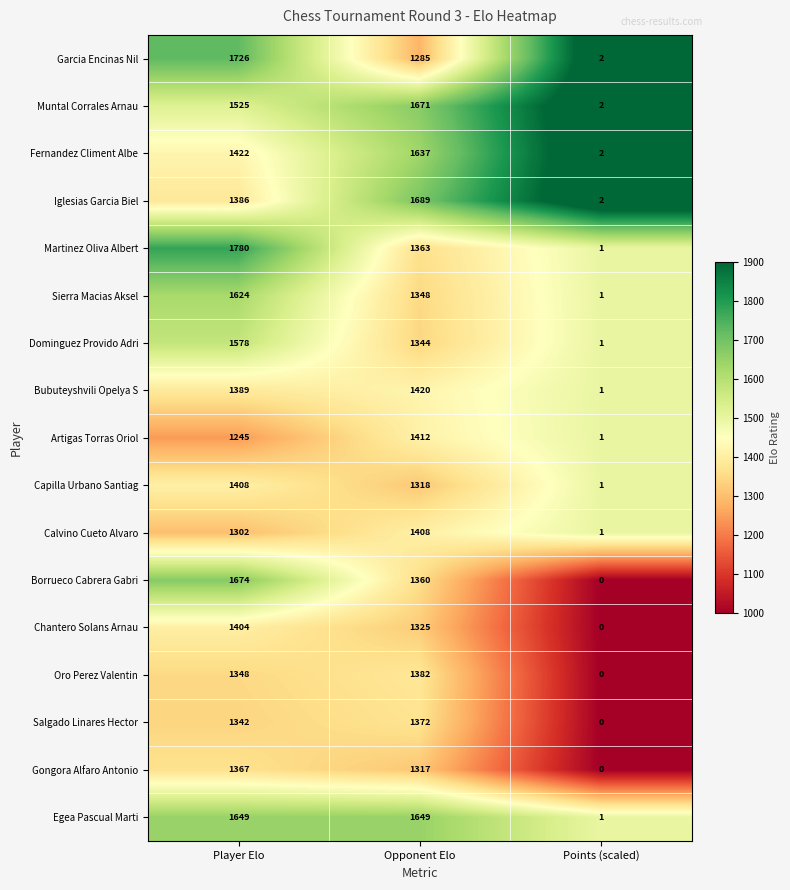

Which series changed the most between Opponent Elo and Points (scaled)?

Iglesias Garcia Biel